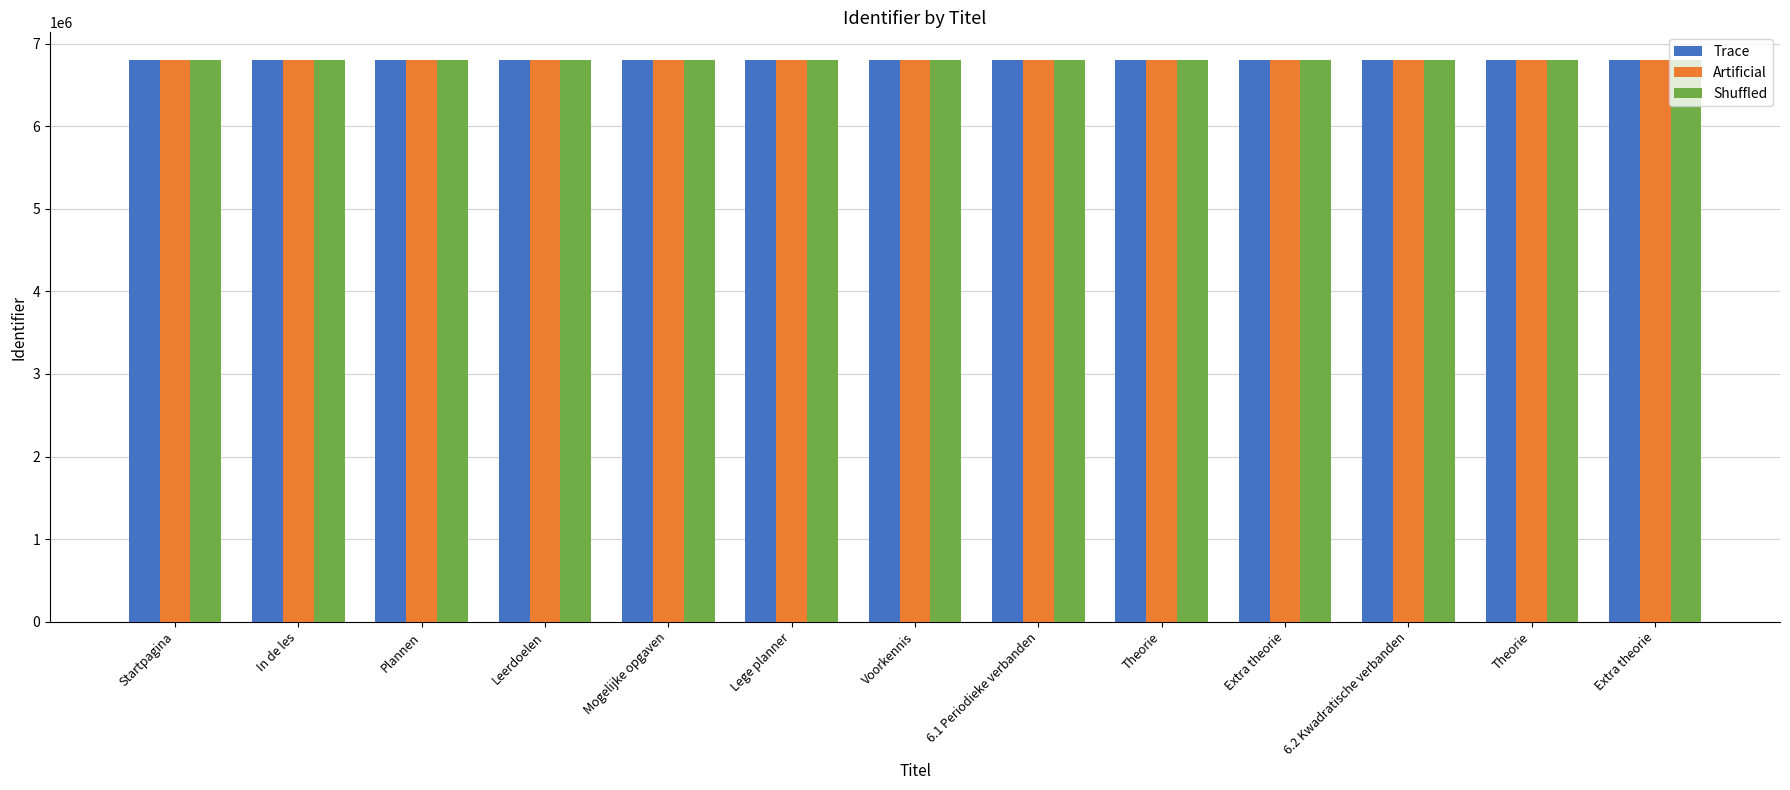

Between 6.2 Kwadratische verbanden and Plannen, which is larger?

6.2 Kwadratische verbanden